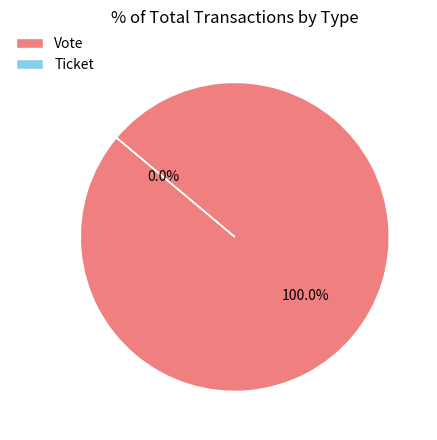

The Ticket slice represents 1% of the pie. True or false?

False